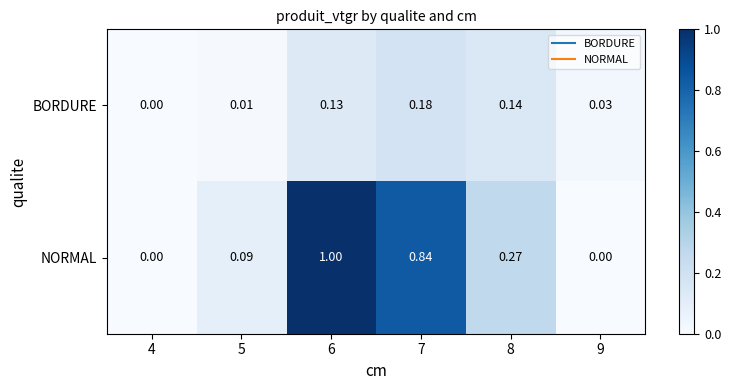

Which series has the largest total across all categories?

NORMAL